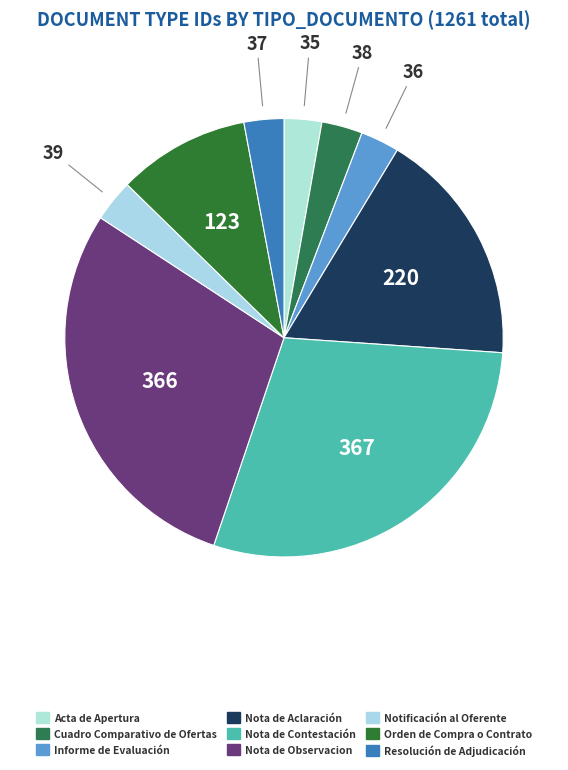

True or false: Notificación al Oferente accounts for 3% of the total.

True